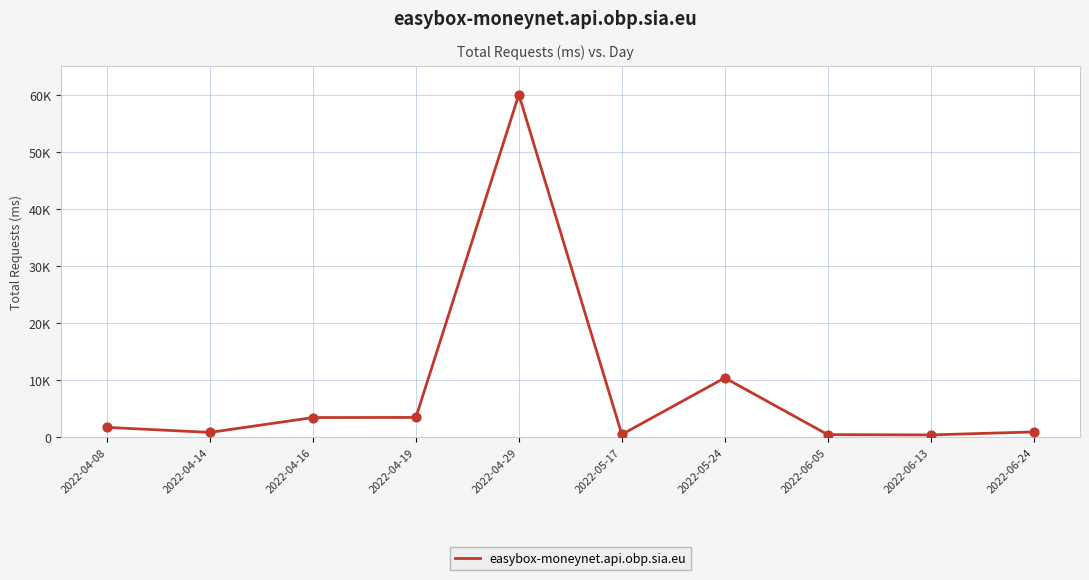

What is the change in value from 2022-04-14 to 2022-05-24?

+9557.7